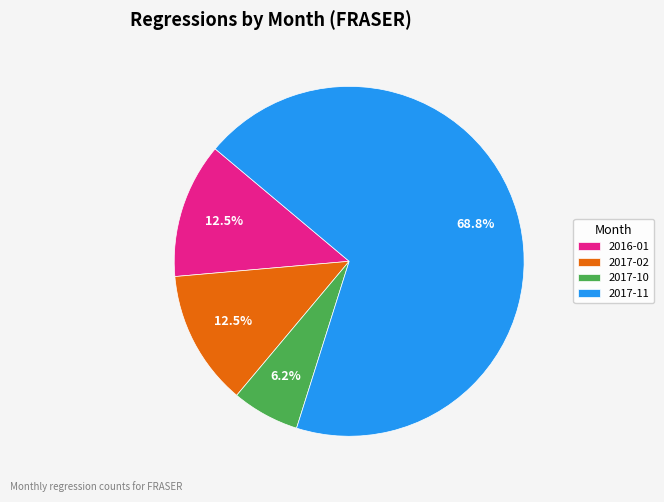

Which has a higher value, 2016-01 or 2017-10?

2016-01